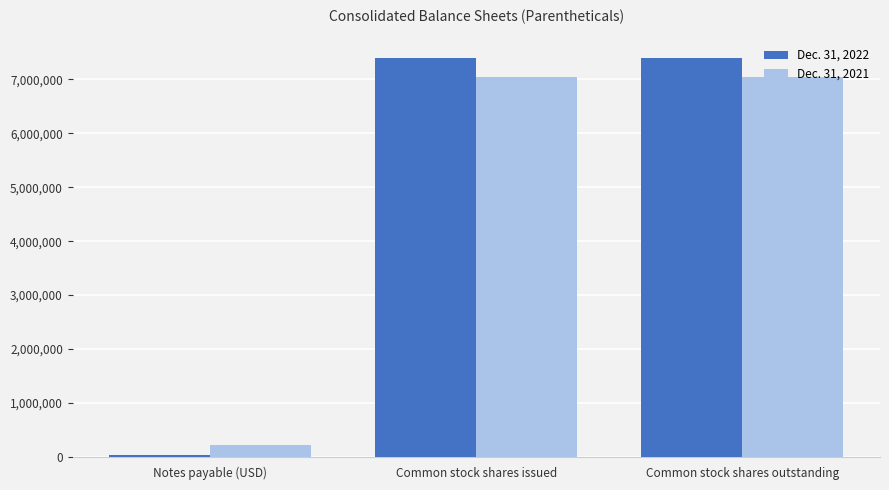

Reading left to right, what are all the values shown in this chart?

Dec. 31, 2022: Notes payable (USD)=31250	Common stock shares issued=7391996	Common stock shares outstanding=7391996
Dec. 31, 2021: Notes payable (USD)=225605	Common stock shares issued=7044408	Common stock shares outstanding=7044408